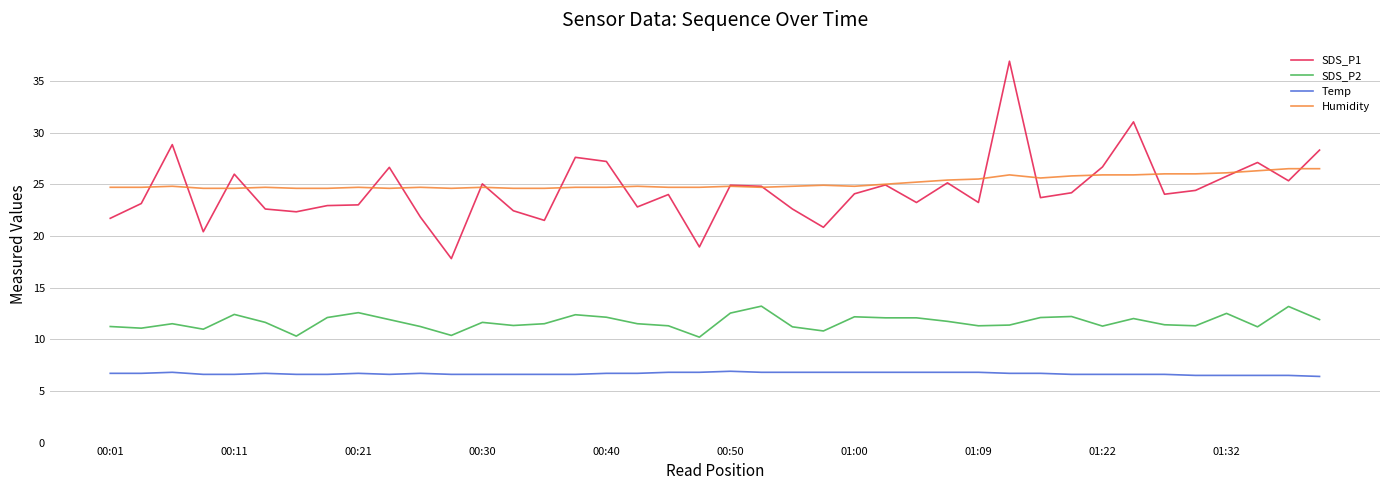

What is the greatest value displayed?

36.9